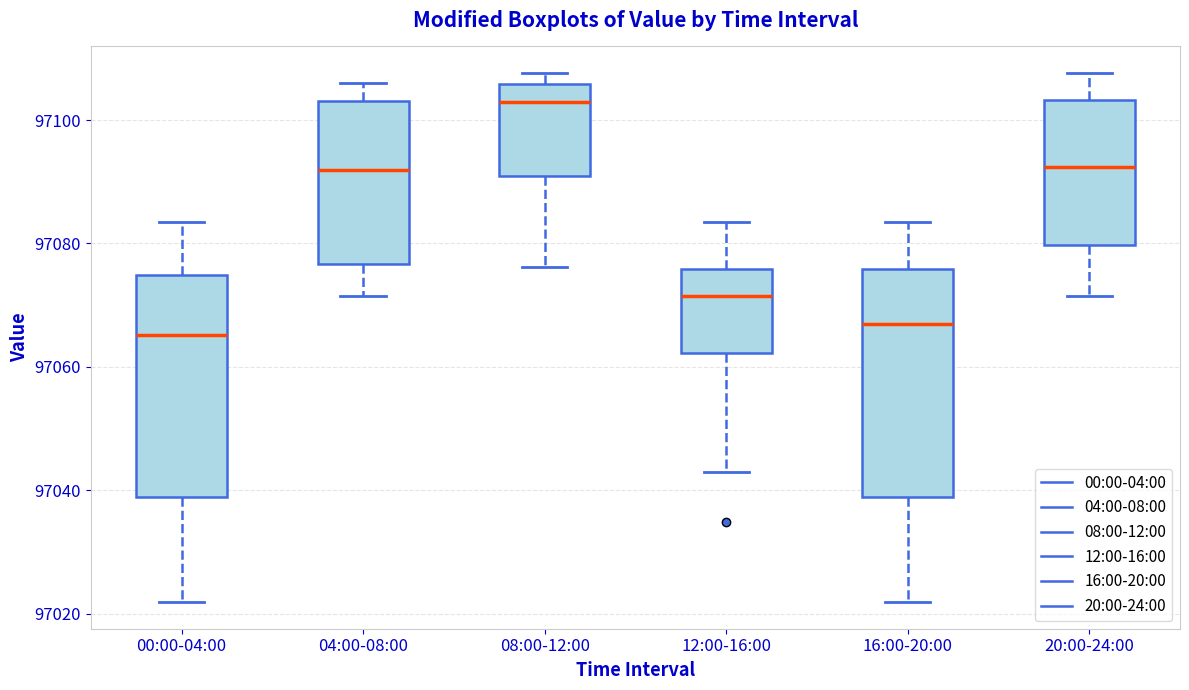

Where is the upper edge of the box for 16:00-20:00 on the y-axis? The values are not printed on the chart, so give them approximately, as read against the axis.

97076